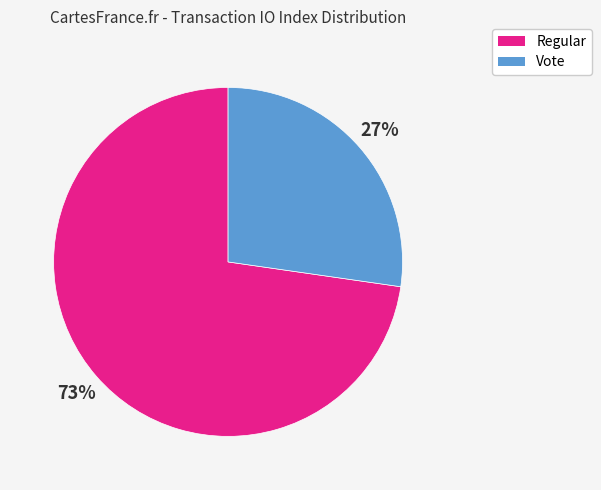

Which has a higher value, Regular or Vote?

Regular